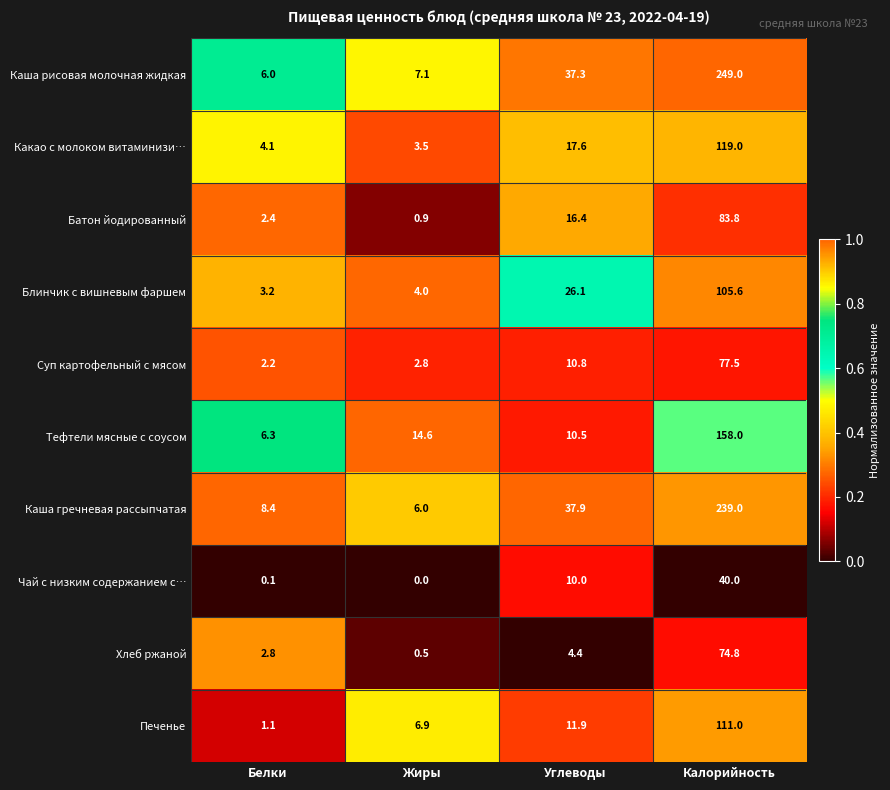

What is the approximate value of Блинчик с вишневым фаршем at Жиры?

4.0